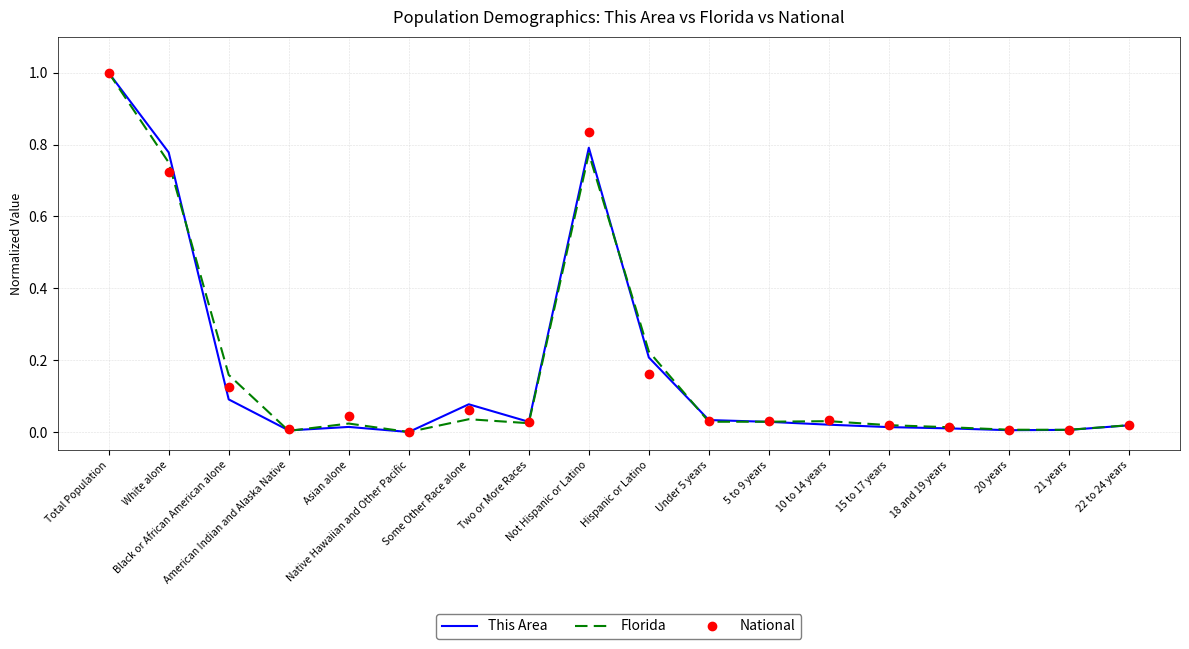

At which category is the sum across all series the highest?

Total Population